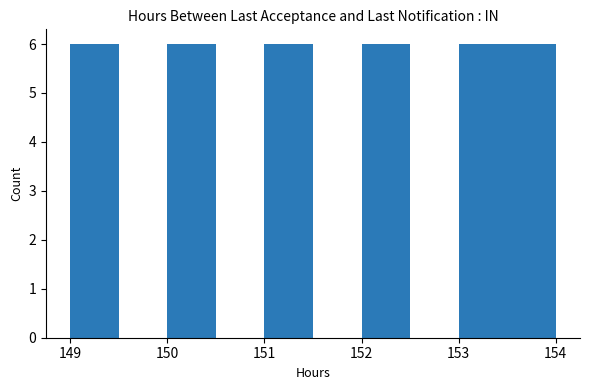

Reading left to right, list every bar in this chart as the range it spans on the x-axis followed by its height. The values are not printed on the chart, so give them approximately, as read against the axis.

149.0 to 149.5: 6
149.5 to 150.0: 0
150.0 to 150.5: 6
150.5 to 151.0: 0
151.0 to 151.5: 6
151.5 to 152.0: 0
152.0 to 152.5: 6
152.5 to 153.0: 0
153.0 to 153.5: 6
153.5 to 154.0: 6